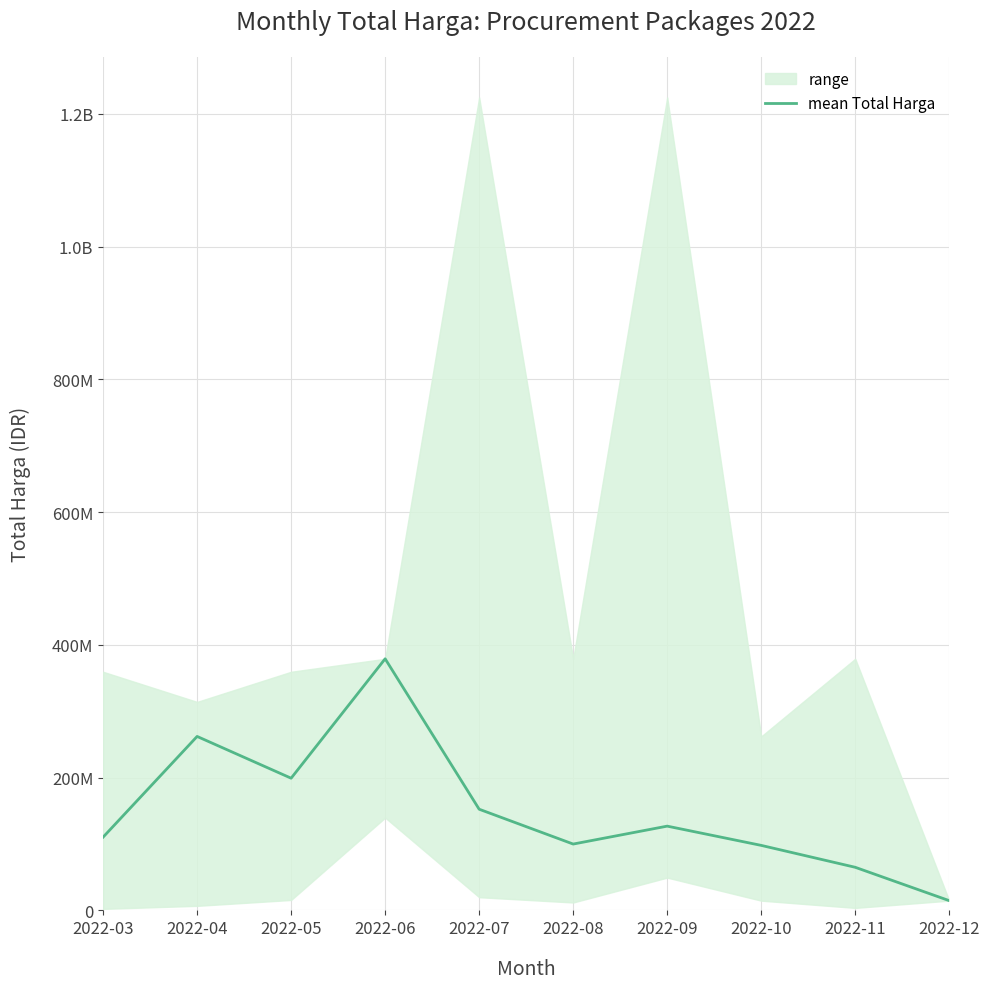

List the labels in order of value, smallest first.

2022-12, 2022-11, 2022-10, 2022-08, 2022-03, 2022-09, 2022-07, 2022-05, 2022-04, 2022-06